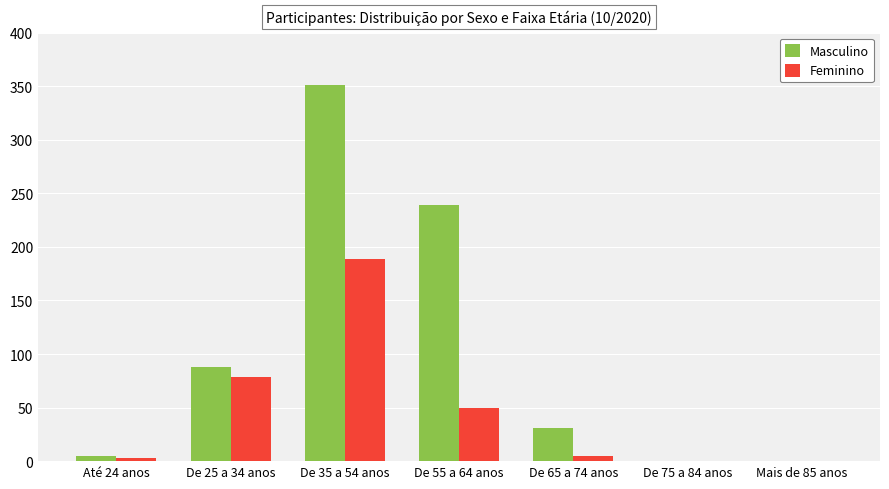

True or false: Masculino has a value of 185 at Mais de 85 anos.

False